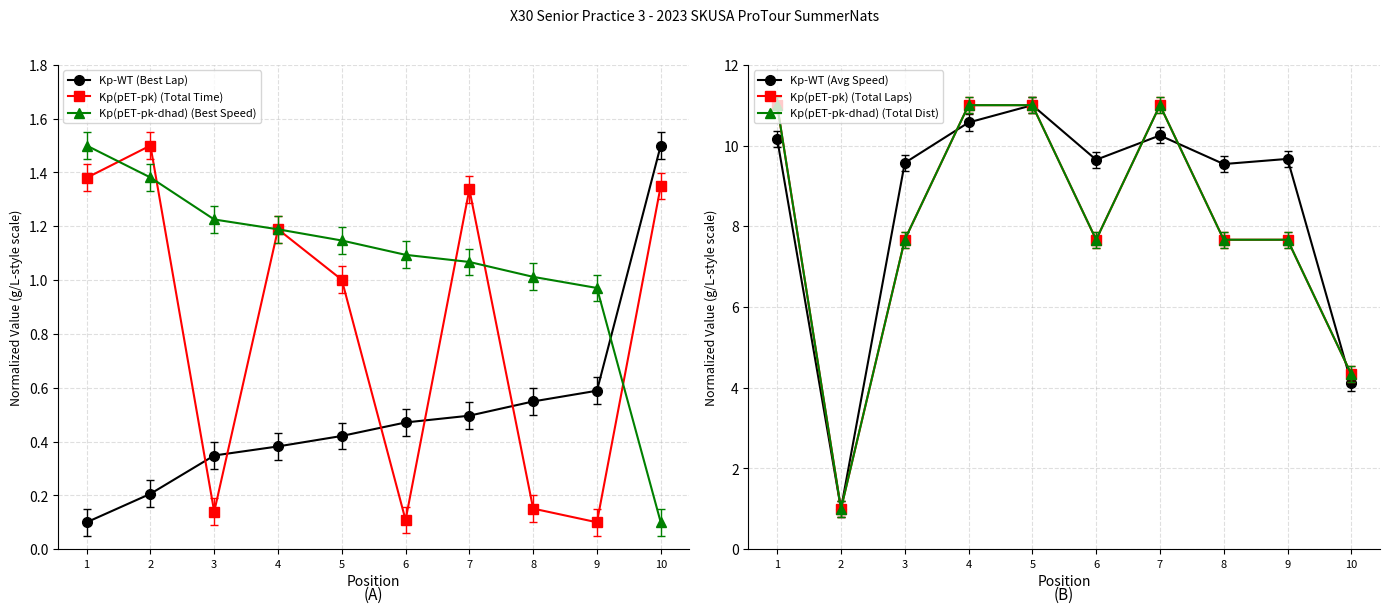

Does the chart display data point markers on the line(s)?

Yes